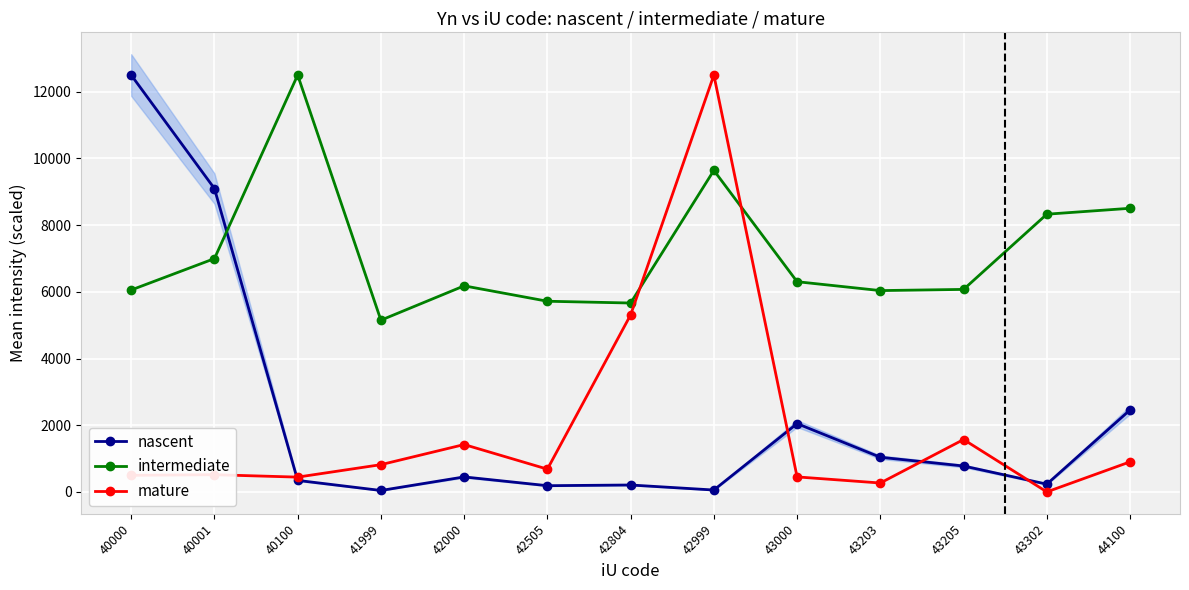

Which series ends up on top after the final intersection of nascent and intermediate?

intermediate